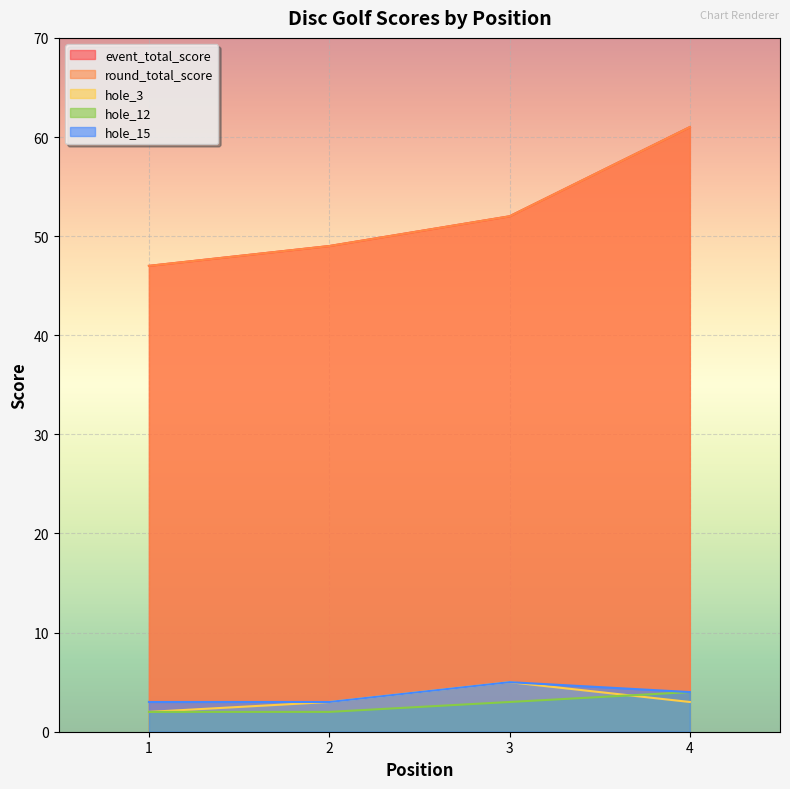

Between 2 and 4, which is larger?

4